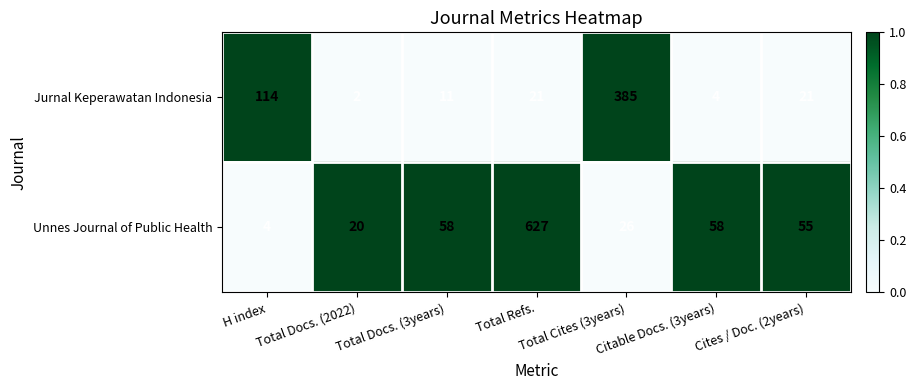

Which category has the lowest value across all series?

Total Docs. (2022)